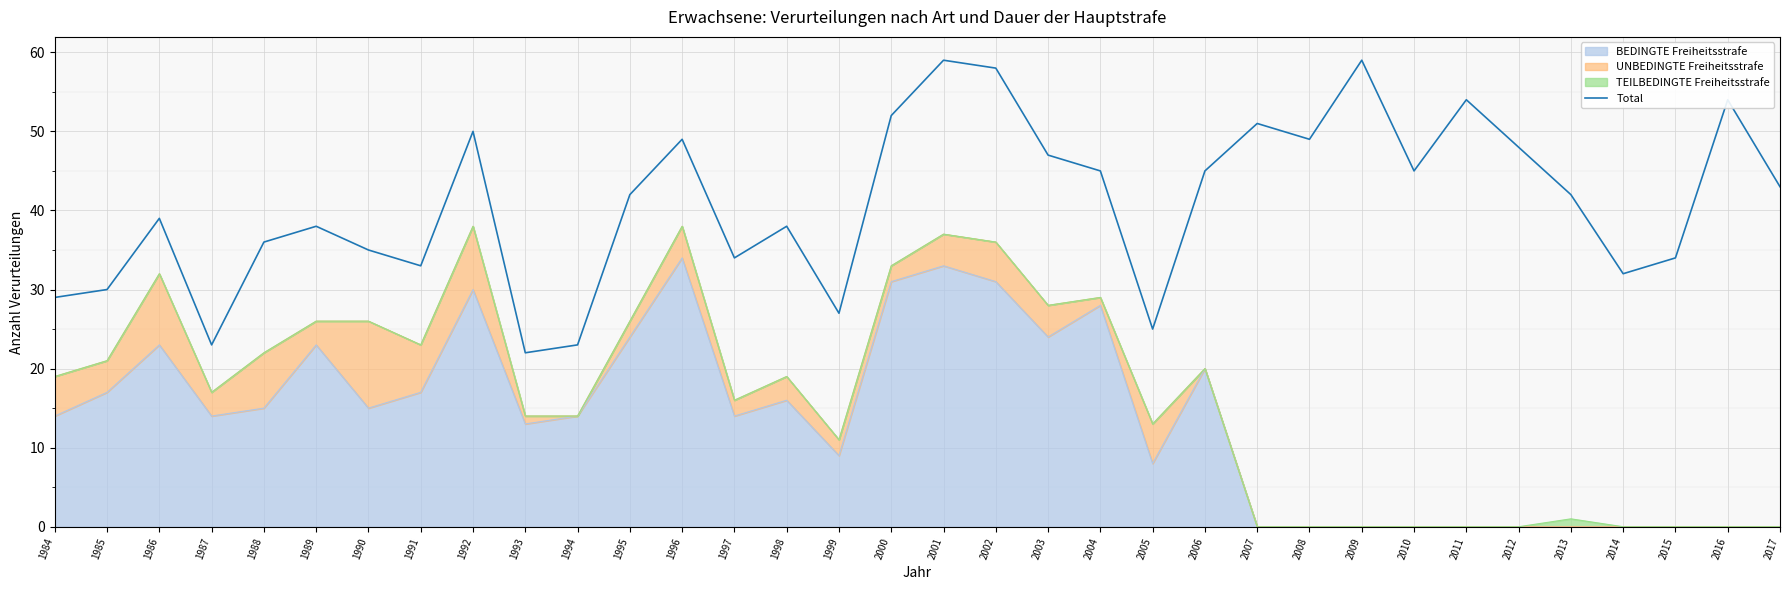

What is the ratio of the value at 2011 to the value at 2010?

1.2